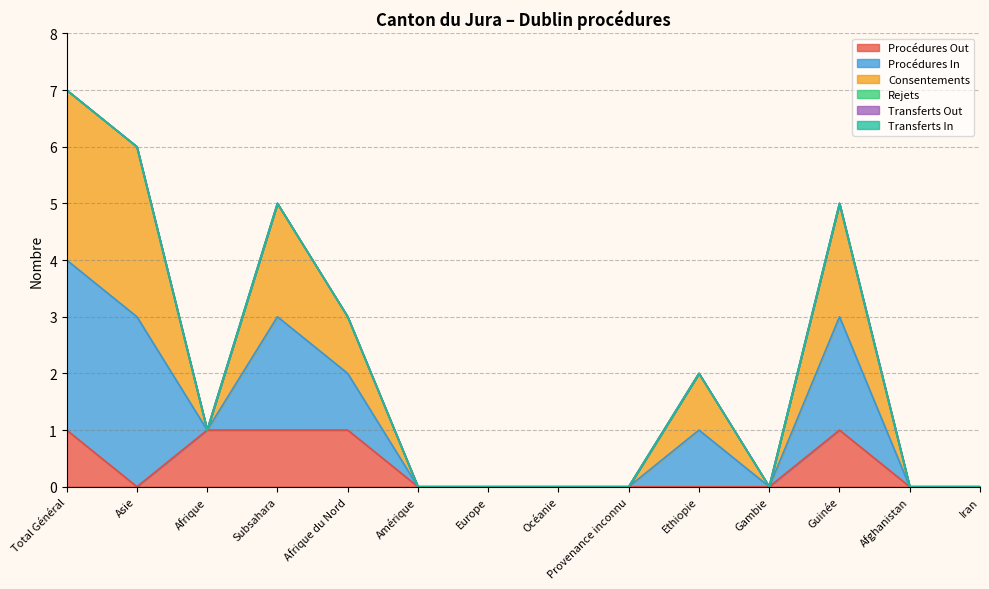

What position from the left is Amérique?

6